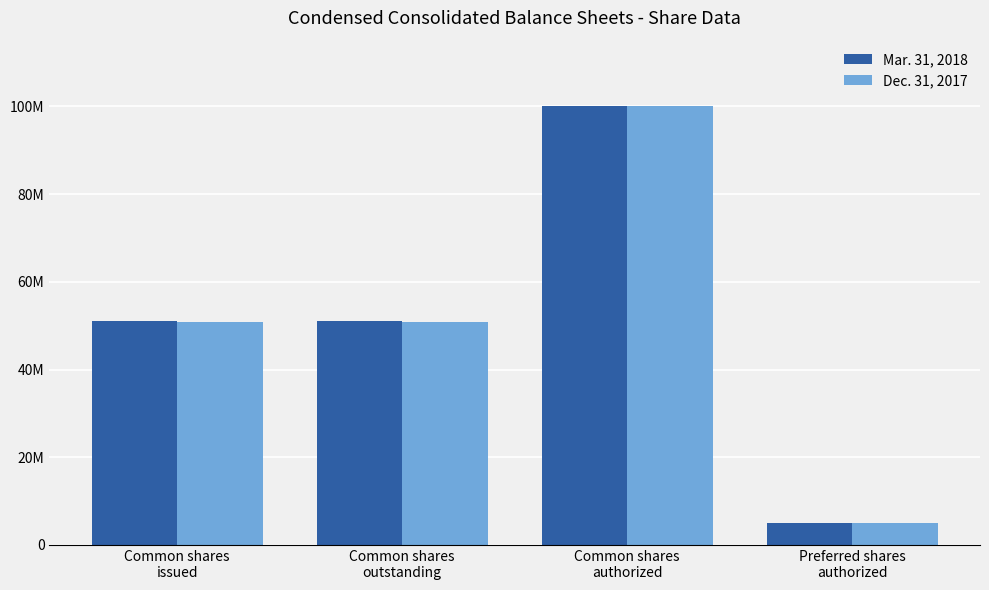

Between Common shares
outstanding and Preferred shares
authorized, which is larger?

Common shares
outstanding